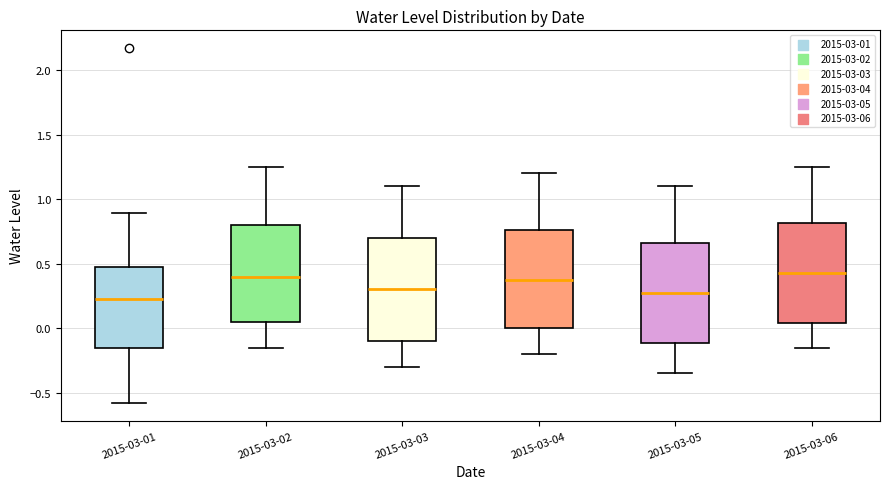

Reading left to right, read every box against the y-axis: the position of its median line, the range the box covers, and the ends of its whiskers. The values are not printed on the chart, so give them approximately, as read against the axis.

2015-03-01: median 0.25, box -0.15 to 0.45, whiskers -0.60 to 0.90
2015-03-02: median 0.40, box 0.05 to 0.80, whiskers -0.15 to 1.25
2015-03-03: median 0.30, box -0.10 to 0.70, whiskers -0.30 to 1.10
2015-03-04: median 0.40, box 0.00 to 0.75, whiskers -0.20 to 1.20
2015-03-05: median 0.30, box -0.10 to 0.65, whiskers -0.35 to 1.10
2015-03-06: median 0.45, box 0.05 to 0.80, whiskers -0.15 to 1.25